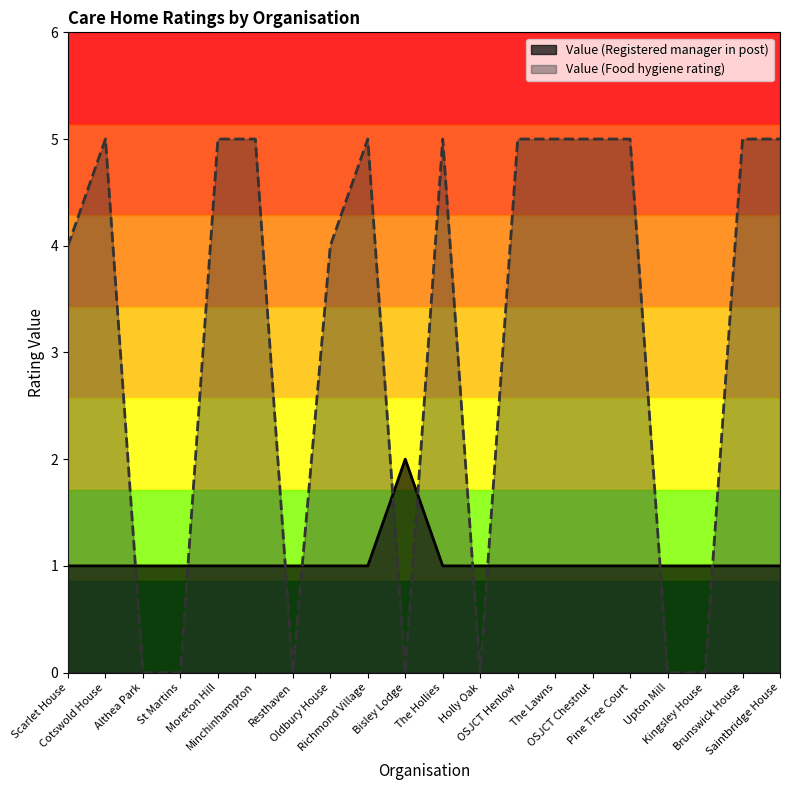

What is the sum of all Value (Food hygiene rating) values?

63